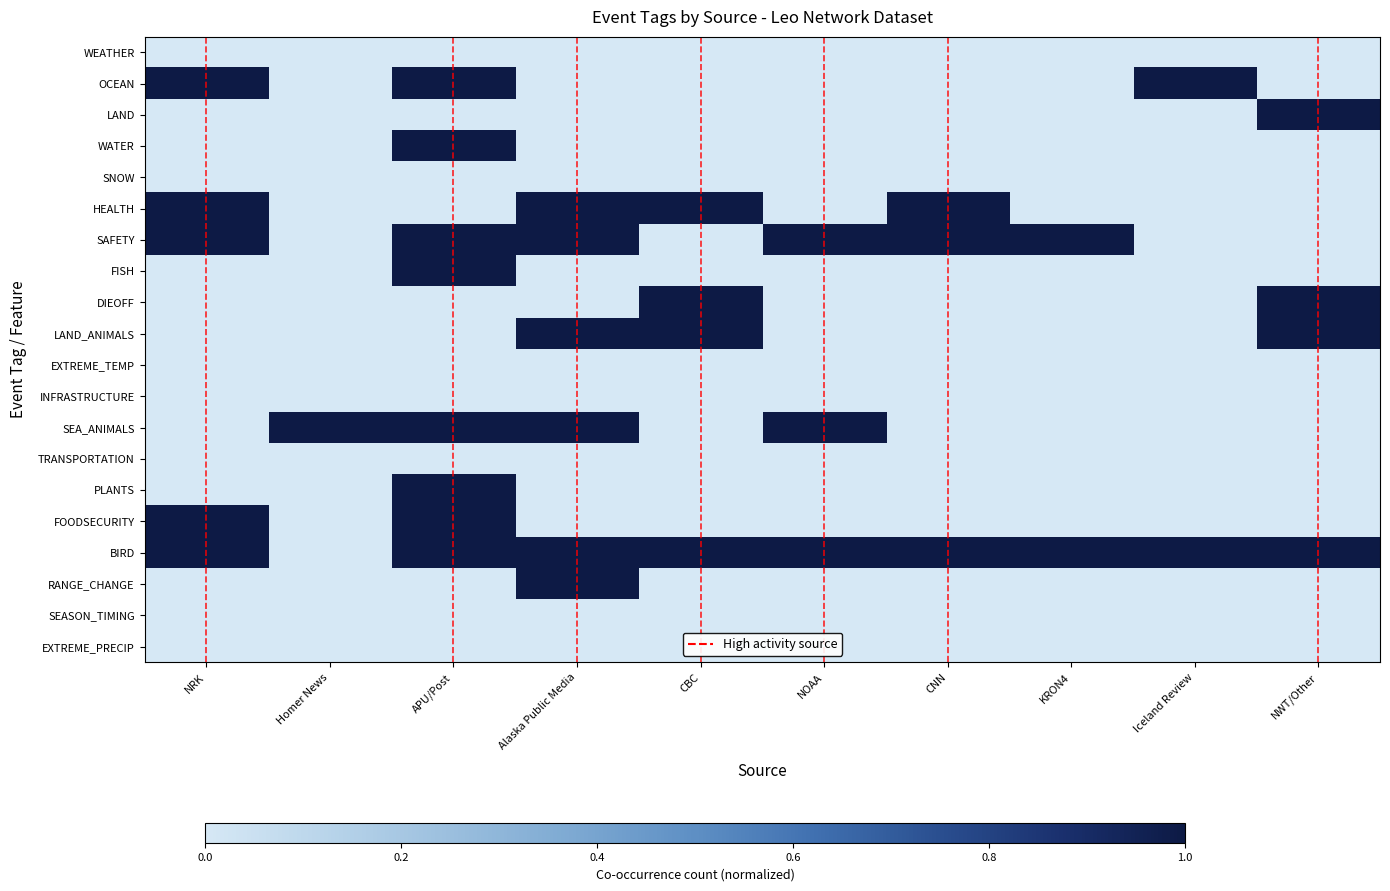

Reading left to right, what are all the values shown in this chart?

WEATHER: NRK=0	Homer News=0	APU/Post=0	Alaska Public Media=0	CBC=0	NOAA=0	CNN=0	KRON4=0	Iceland Review=0	NWT/Other=0
OCEAN: NRK=1	Homer News=0	APU/Post=1	Alaska Public Media=0	CBC=0	NOAA=0	CNN=0	KRON4=0	Iceland Review=1	NWT/Other=0
LAND: NRK=0	Homer News=0	APU/Post=0	Alaska Public Media=0	CBC=0	NOAA=0	CNN=0	KRON4=0	Iceland Review=0	NWT/Other=1
WATER: NRK=0	Homer News=0	APU/Post=1	Alaska Public Media=0	CBC=0	NOAA=0	CNN=0	KRON4=0	Iceland Review=0	NWT/Other=0
SNOW: NRK=0	Homer News=0	APU/Post=0	Alaska Public Media=0	CBC=0	NOAA=0	CNN=0	KRON4=0	Iceland Review=0	NWT/Other=0
HEALTH: NRK=1	Homer News=0	APU/Post=0	Alaska Public Media=1	CBC=1	NOAA=0	CNN=1	KRON4=0	Iceland Review=0	NWT/Other=0
SAFETY: NRK=1	Homer News=0	APU/Post=1	Alaska Public Media=1	CBC=0	NOAA=1	CNN=1	KRON4=1	Iceland Review=0	NWT/Other=0
FISH: NRK=0	Homer News=0	APU/Post=1	Alaska Public Media=0	CBC=0	NOAA=0	CNN=0	KRON4=0	Iceland Review=0	NWT/Other=0
DIEOFF: NRK=0	Homer News=0	APU/Post=0	Alaska Public Media=0	CBC=1	NOAA=0	CNN=0	KRON4=0	Iceland Review=0	NWT/Other=1
LAND_ANIMALS: NRK=0	Homer News=0	APU/Post=0	Alaska Public Media=1	CBC=1	NOAA=0	CNN=0	KRON4=0	Iceland Review=0	NWT/Other=1
EXTREME_TEMP: NRK=0	Homer News=0	APU/Post=0	Alaska Public Media=0	CBC=0	NOAA=0	CNN=0	KRON4=0	Iceland Review=0	NWT/Other=0
INFRASTRUCTURE: NRK=0	Homer News=0	APU/Post=0	Alaska Public Media=0	CBC=0	NOAA=0	CNN=0	KRON4=0	Iceland Review=0	NWT/Other=0
SEA_ANIMALS: NRK=0	Homer News=1	APU/Post=1	Alaska Public Media=1	CBC=0	NOAA=1	CNN=0	KRON4=0	Iceland Review=0	NWT/Other=0
TRANSPORTATION: NRK=0	Homer News=0	APU/Post=0	Alaska Public Media=0	CBC=0	NOAA=0	CNN=0	KRON4=0	Iceland Review=0	NWT/Other=0
PLANTS: NRK=0	Homer News=0	APU/Post=1	Alaska Public Media=0	CBC=0	NOAA=0	CNN=0	KRON4=0	Iceland Review=0	NWT/Other=0
FOODSECURITY: NRK=1	Homer News=0	APU/Post=1	Alaska Public Media=0	CBC=0	NOAA=0	CNN=0	KRON4=0	Iceland Review=0	NWT/Other=0
BIRD: NRK=1	Homer News=0	APU/Post=1	Alaska Public Media=1	CBC=1	NOAA=1	CNN=1	KRON4=1	Iceland Review=1	NWT/Other=1
RANGE_CHANGE: NRK=0	Homer News=0	APU/Post=0	Alaska Public Media=1	CBC=0	NOAA=0	CNN=0	KRON4=0	Iceland Review=0	NWT/Other=0
SEASON_TIMING: NRK=0	Homer News=0	APU/Post=0	Alaska Public Media=0	CBC=0	NOAA=0	CNN=0	KRON4=0	Iceland Review=0	NWT/Other=0
EXTREME_PRECIP: NRK=0	Homer News=0	APU/Post=0	Alaska Public Media=0	CBC=0	NOAA=0	CNN=0	KRON4=0	Iceland Review=0	NWT/Other=0